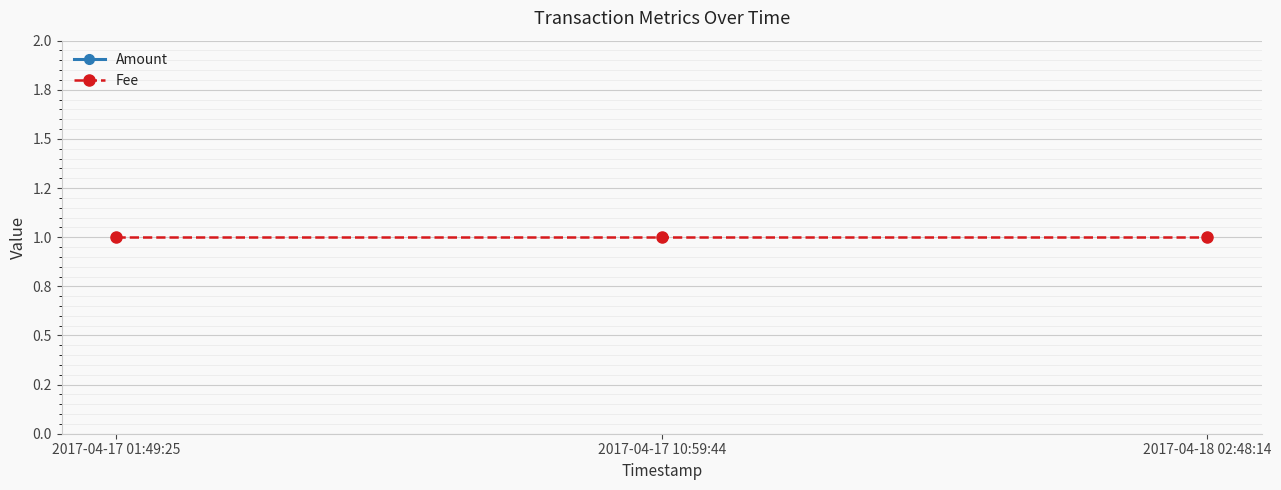

Is it true that Amount equals 3 at 2017-04-18 02:48:14?

True